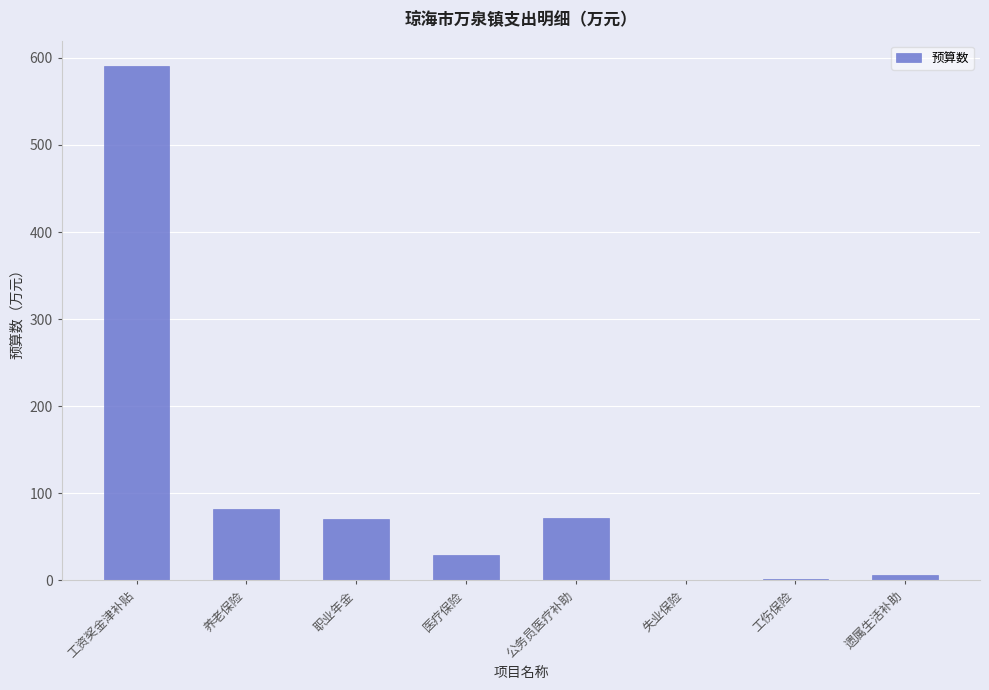

How many series are shown in this chart?

1